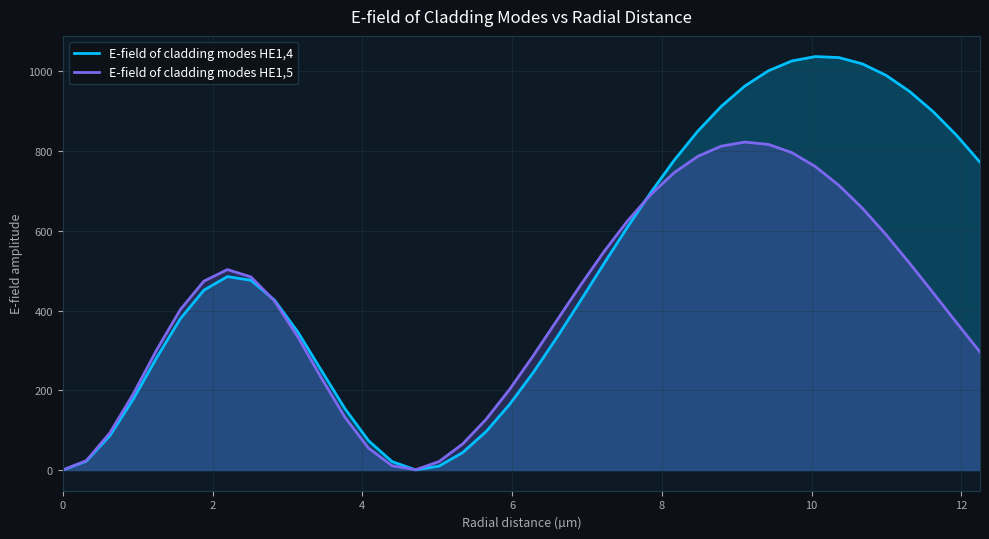

Which series has the largest total across all categories?

E-field of cladding modes HE1,4